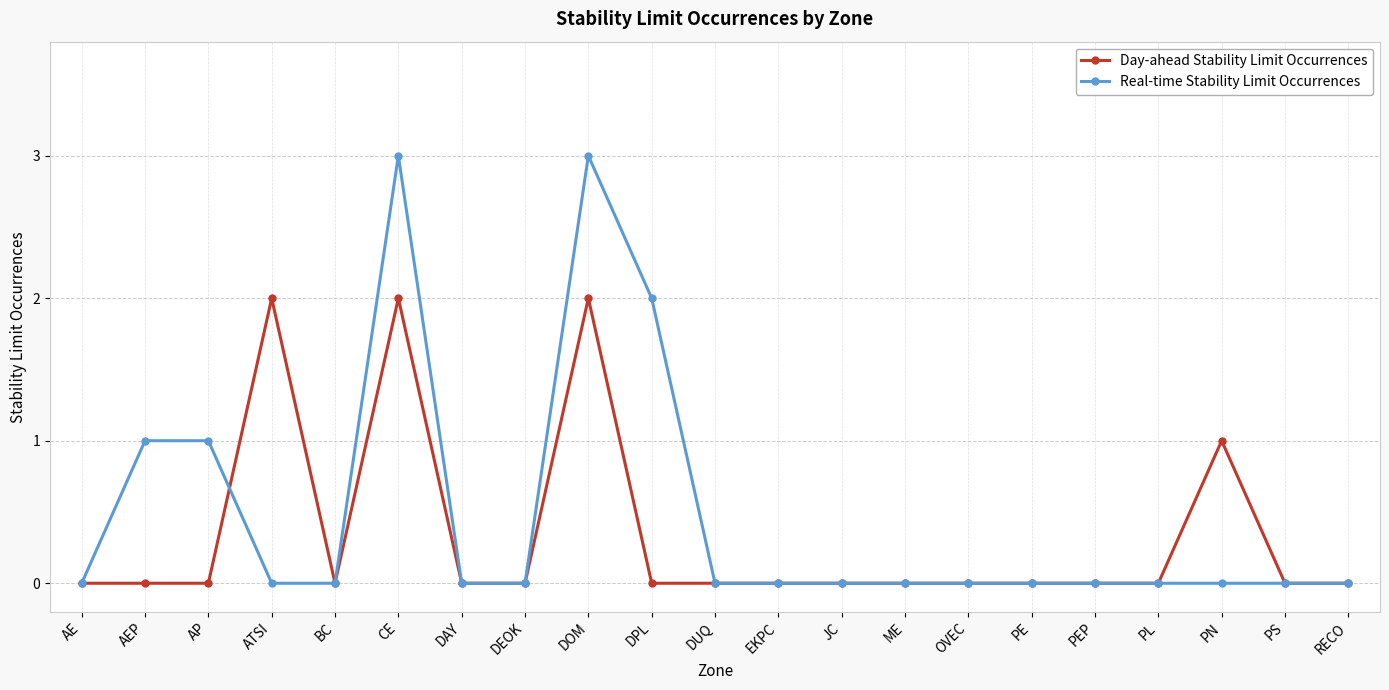

True or false: Day-ahead Stability Limit Occurrences has more than 1 points higher than both neighbors.

True